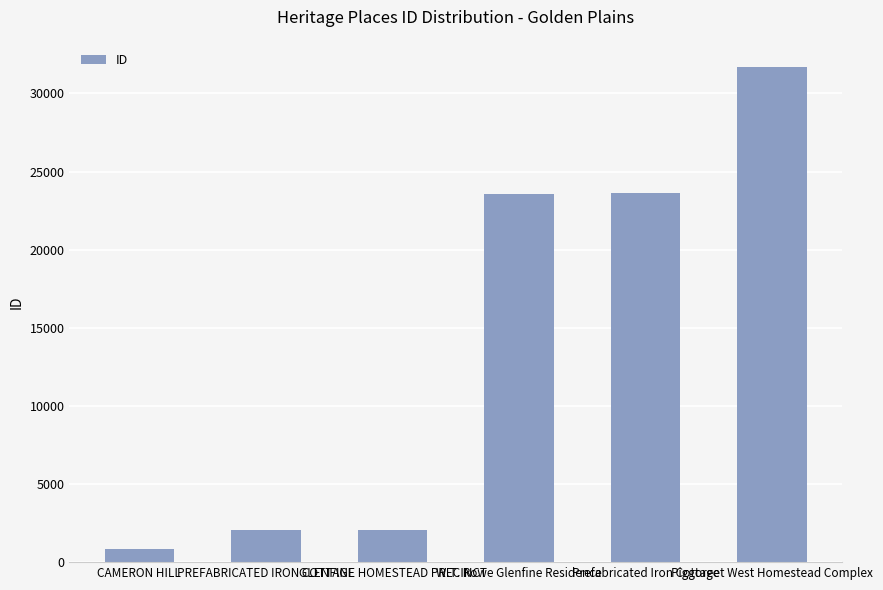

What is the sum of all values?

83814